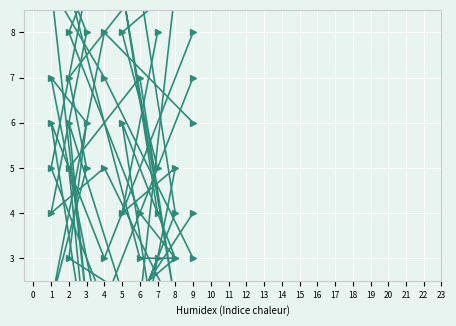

What is the total value across all series at 4?

26